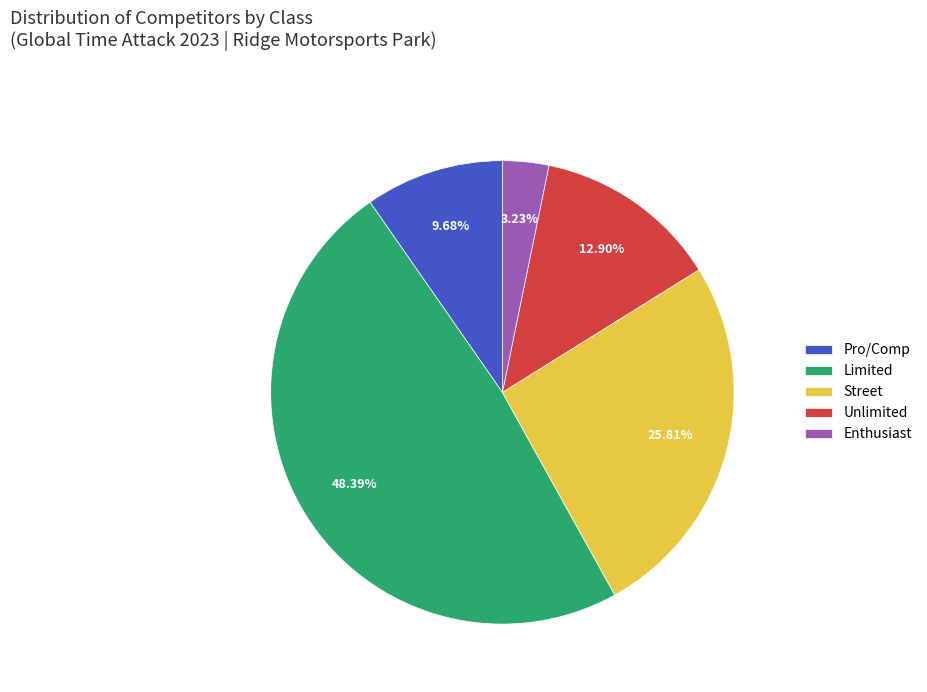

How many slices are in this pie chart?

5